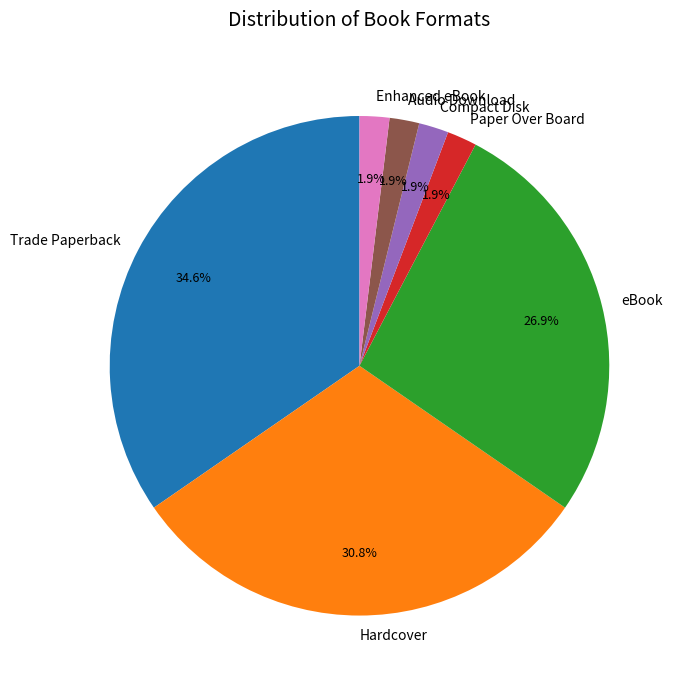

To the nearest percent, what is the difference between the largest and smallest slice percentages?

33%